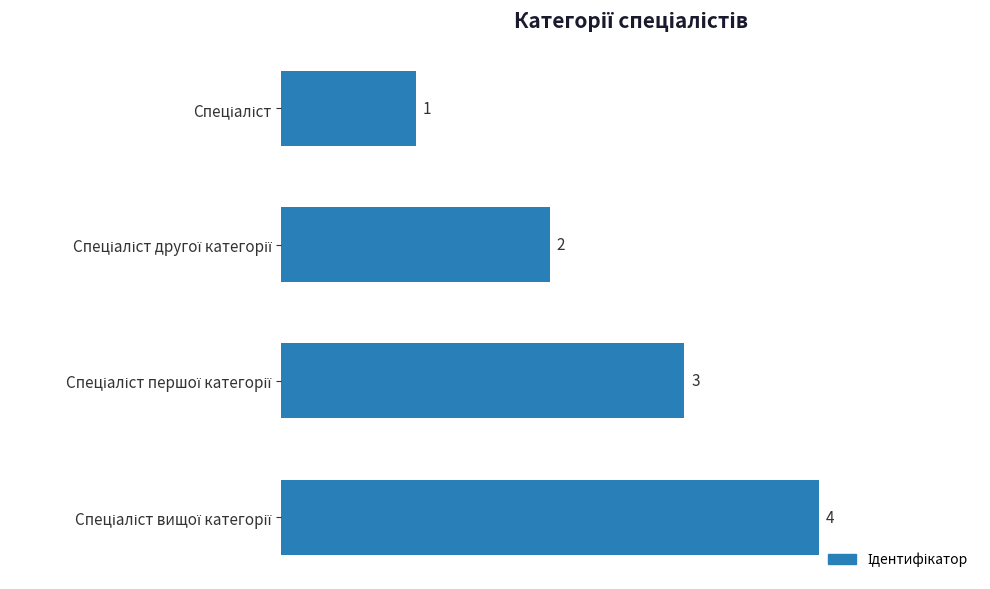

What is the difference between the maximum and minimum values?

3